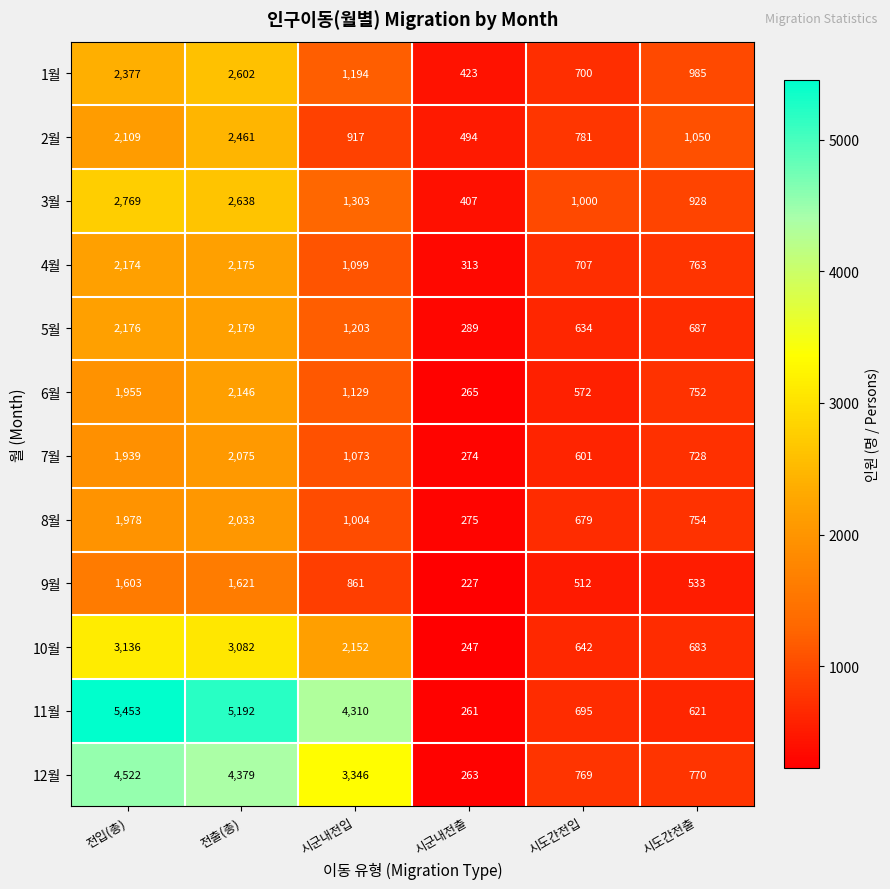

What is the difference between the maximum and minimum values in the 6월 series?

1881